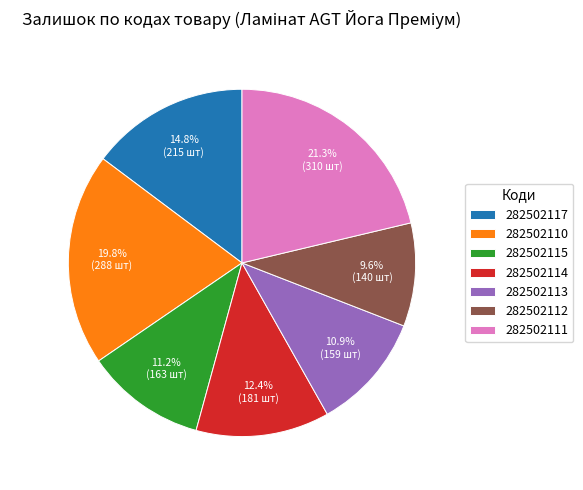

Which slice is the smallest?

282502112